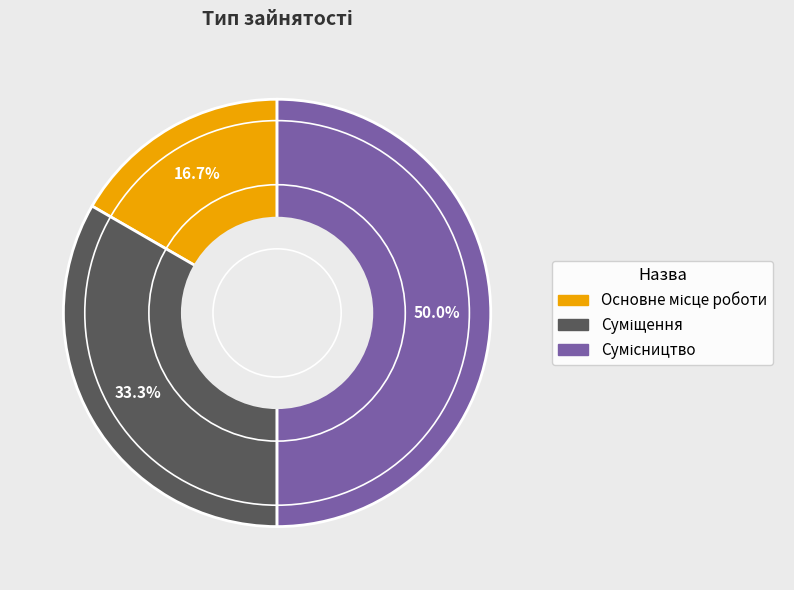

Rank the categories by value from highest to lowest.

Сумісництво, Суміщення, Основне місце роботи